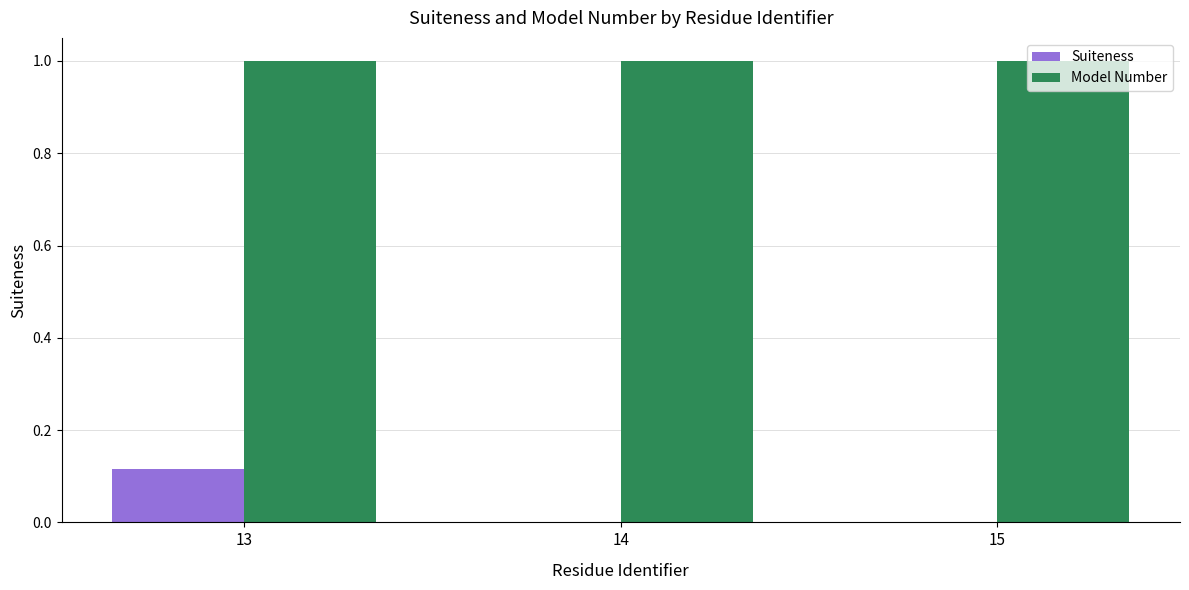

What is the greatest value displayed?

1.0